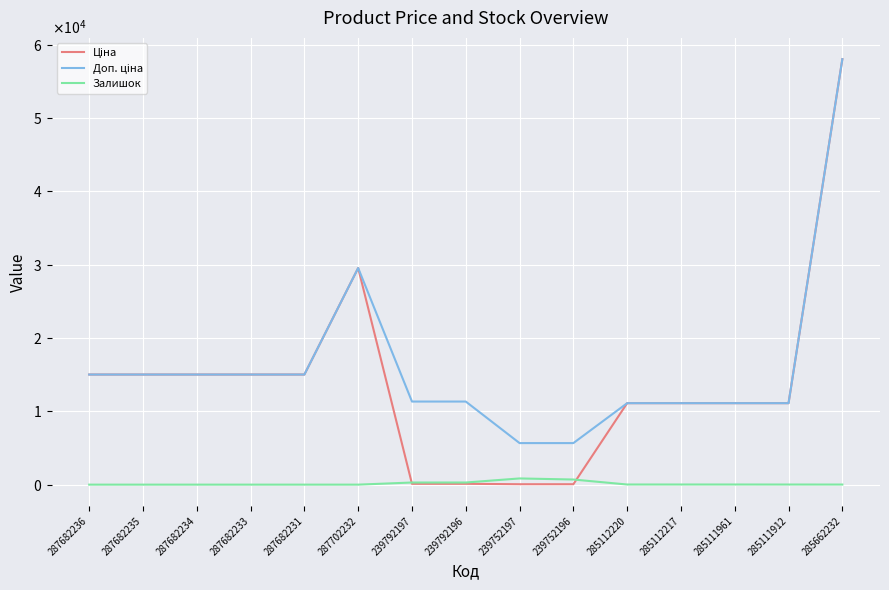

Where is the first local maximum for Залишок?

239752197